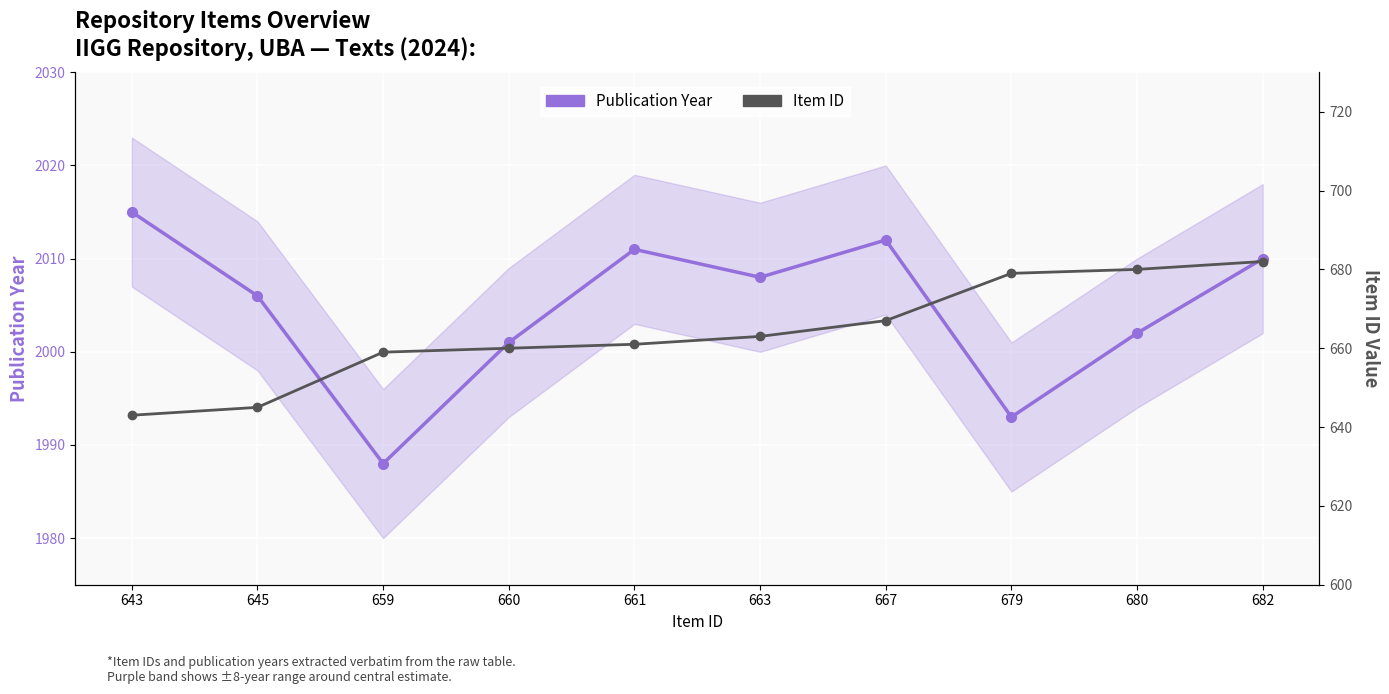

Does the chart display data point markers on the line(s)?

Yes